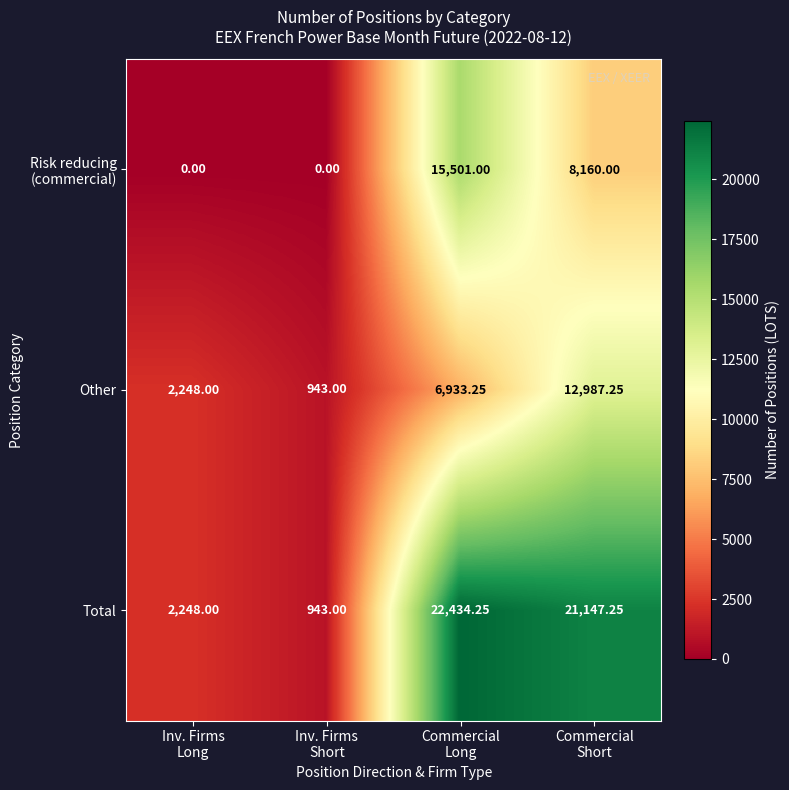

Which series has the largest total across all categories?

Total